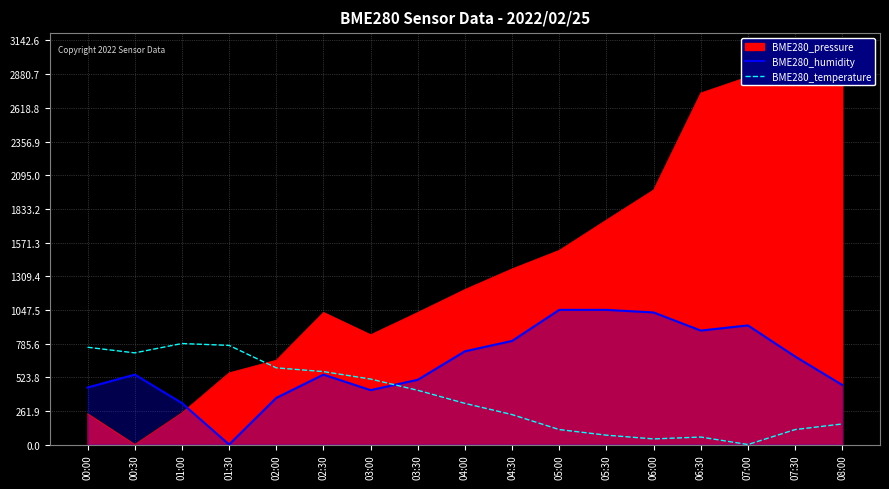

In BME280_temperature, how many points are lower than both neighbors (excluding endpoints)?

3